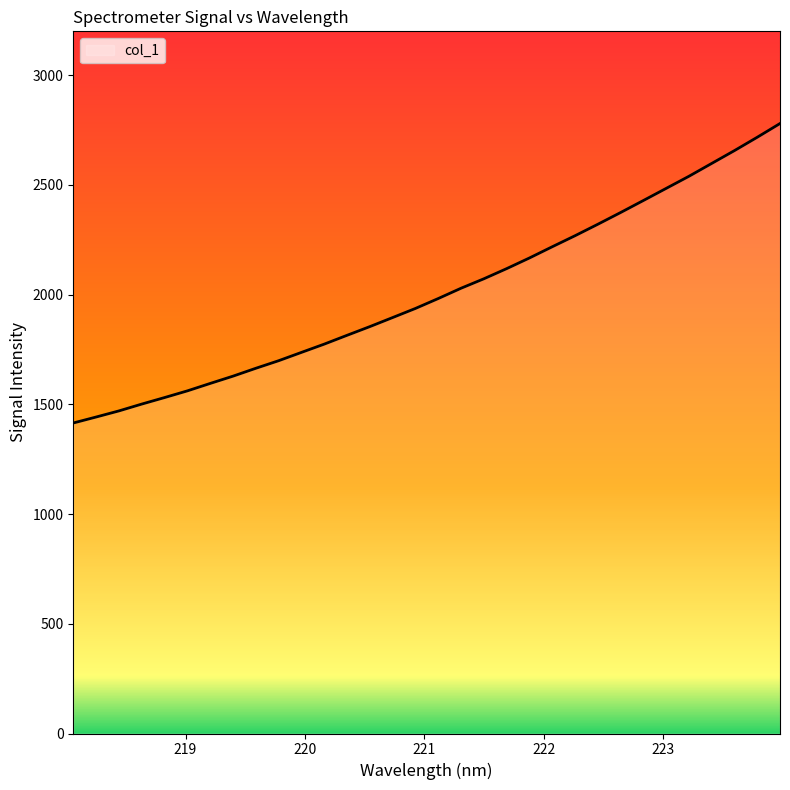

What is the smallest value displayed?

1415.0